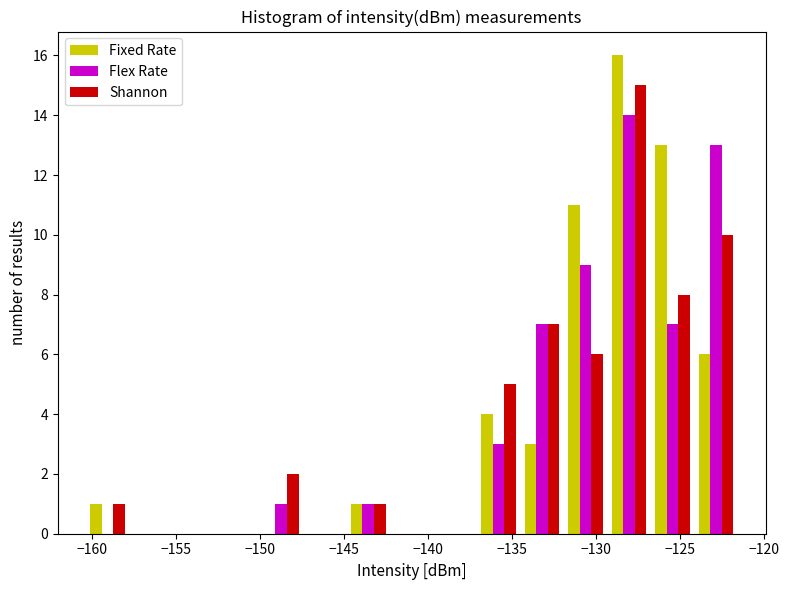

What is the height of the Flex Rate bar covering -134.5 to -132.0 on the x-axis? Neither the bar edges nor the heights are printed on the chart, so give them approximately, as read against the axes.

7